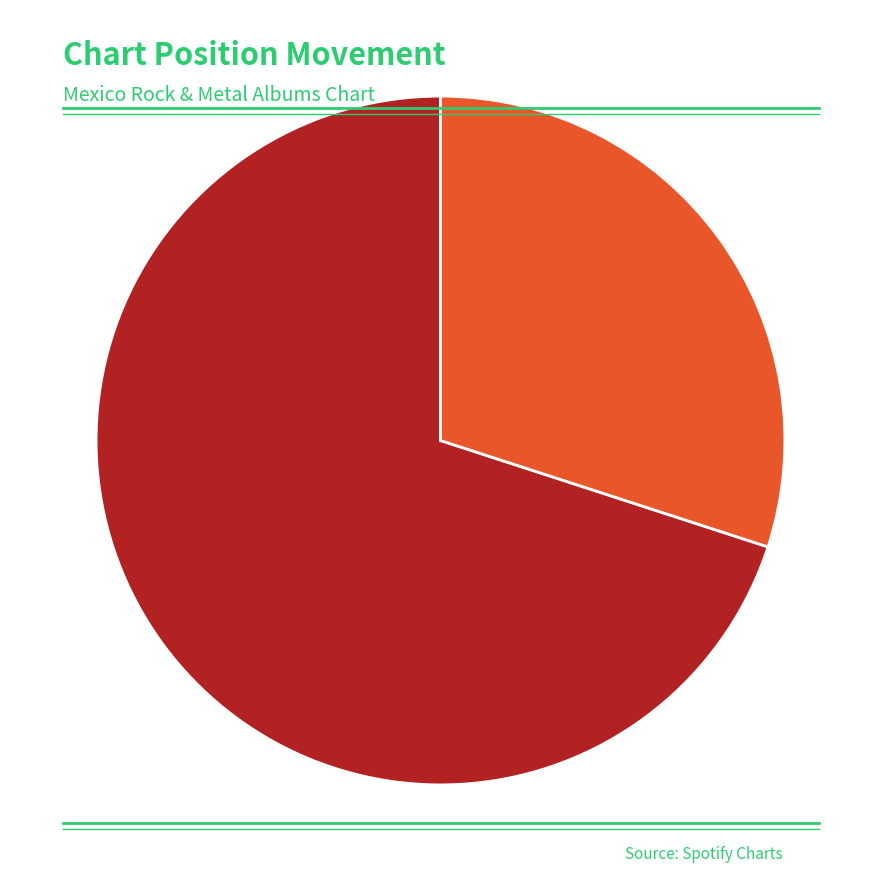

Is there a majority slice in this chart?

Yes